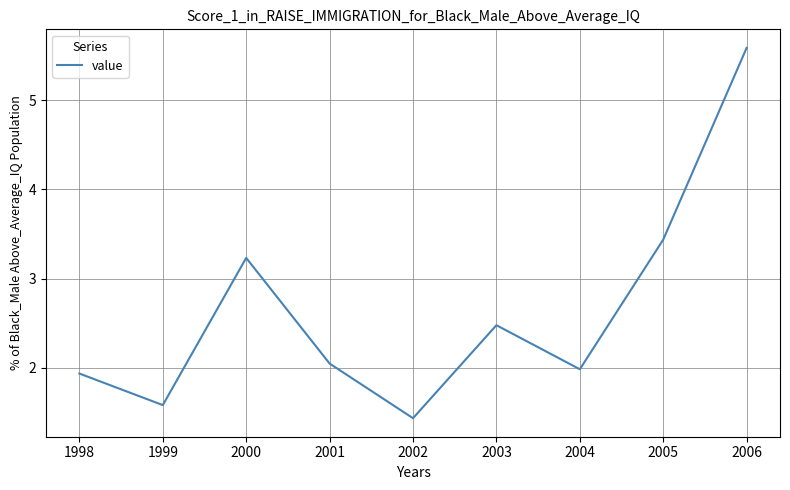

What is the sum of the values at 2003 and 2000?

5.7